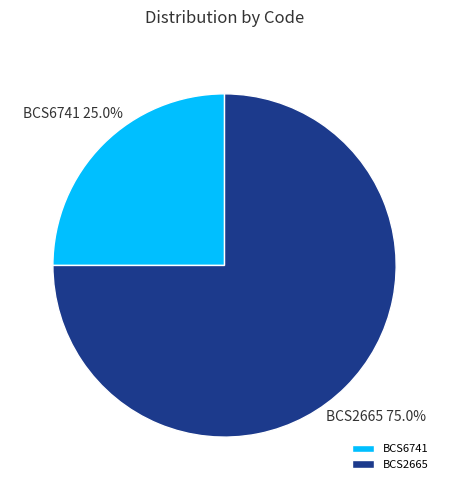

Is BCS6741 the majority of the pie?

No